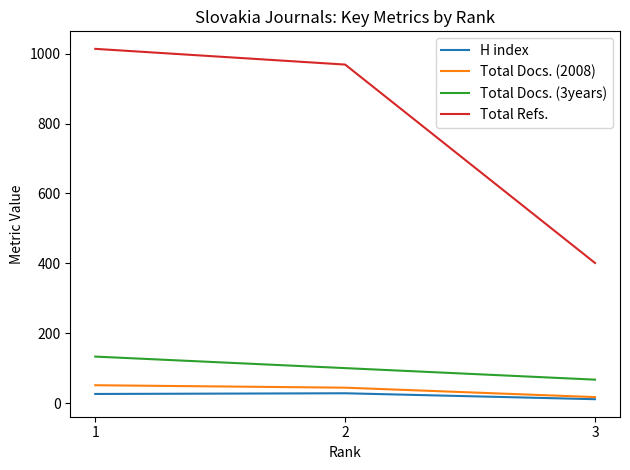

The value of Total Refs. at 3 is 641. True or false?

False